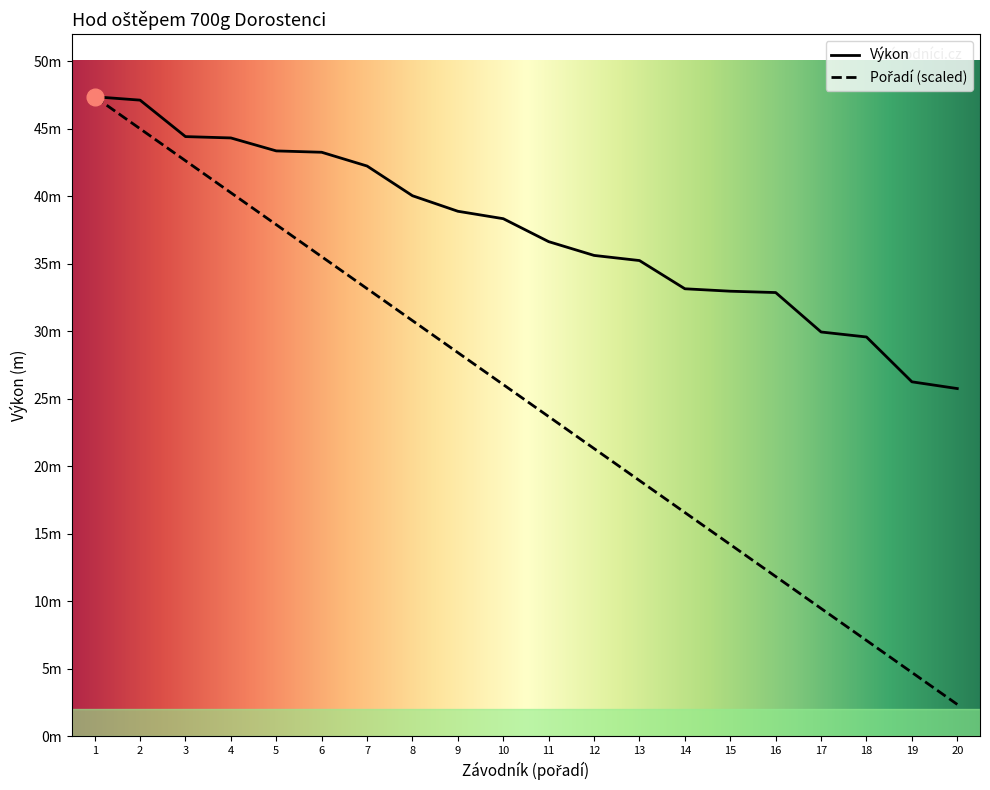

Reading right to left, list all the values displayed in this chart.

Výkon: 25.8	26.3	29.6	29.9	32.9	33.0	33.1	35.2	35.6	36.6	38.3	38.9	40.0	42.2	43.3	43.4	44.3	44.4	47.1	47.4
Pořadí: 2.4	4.7	7.1	9.5	11.8	14.2	16.6	18.9	21.3	23.7	26.1	28.4	30.8	33.2	35.5	37.9	40.3	42.6	45.0	47.4